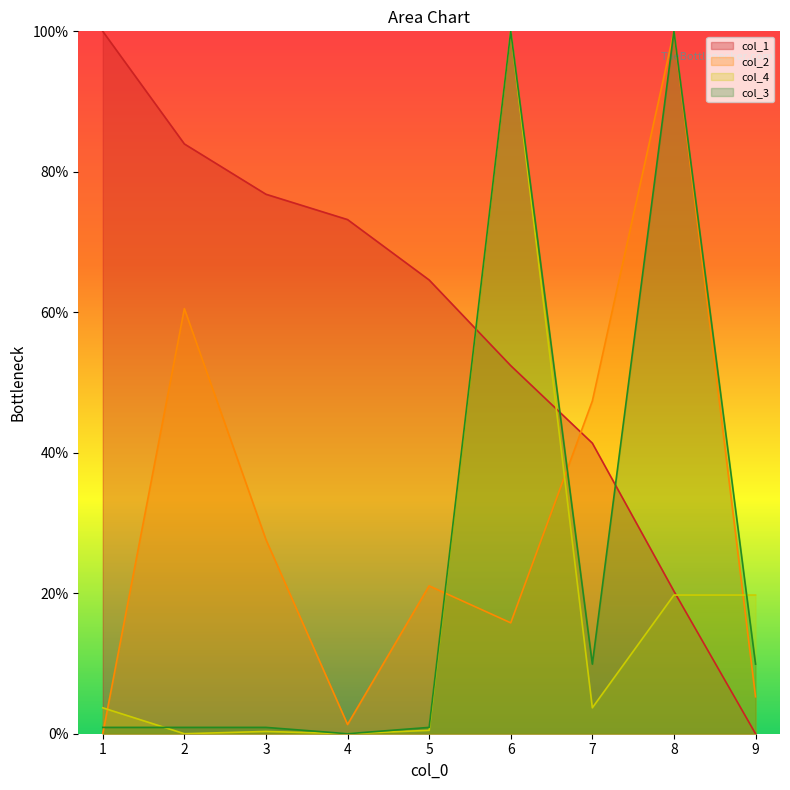

In col_3, how many points are higher than both neighbors (excluding endpoints)?

2